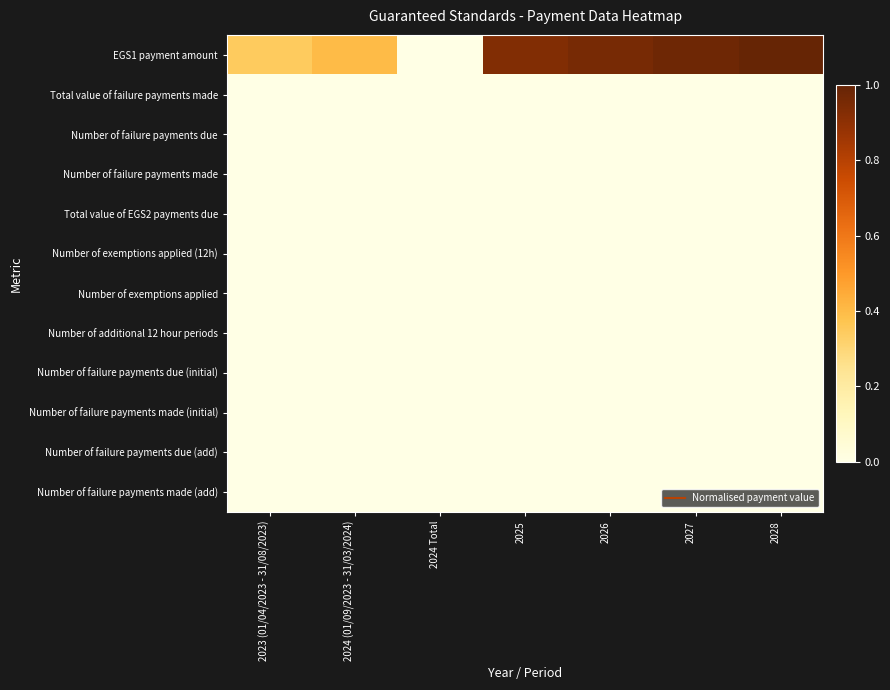

At 2023 (01/04/2023 - 31/08/2023), list the series in order from smallest to largest.

Total value of failure payments made, Number of failure payments due, Number of failure payments made, Total value of EGS2 payments due, Number of exemptions applied (12h), Number of exemptions applied, Number of additional 12 hour periods, Number of failure payments due (initial), Number of failure payments made (initial), Number of failure payments due (add), Number of failure payments made (add), EGS1 payment amount